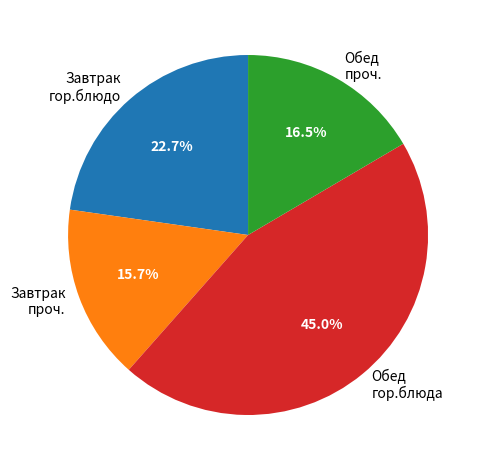

Does any single category account for the majority?

No